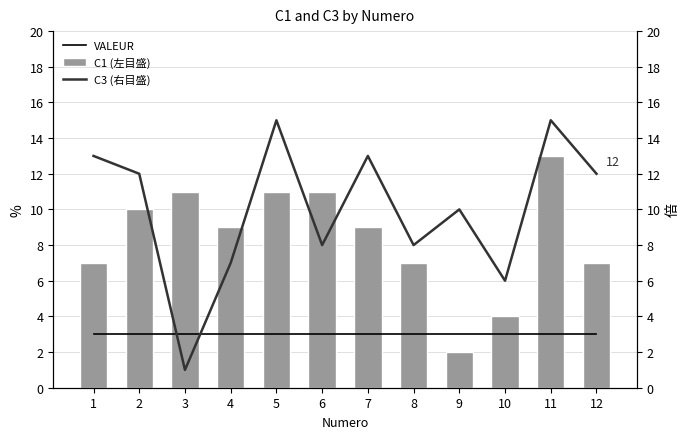

What is the average value of the C3 (右目盛) series?

10